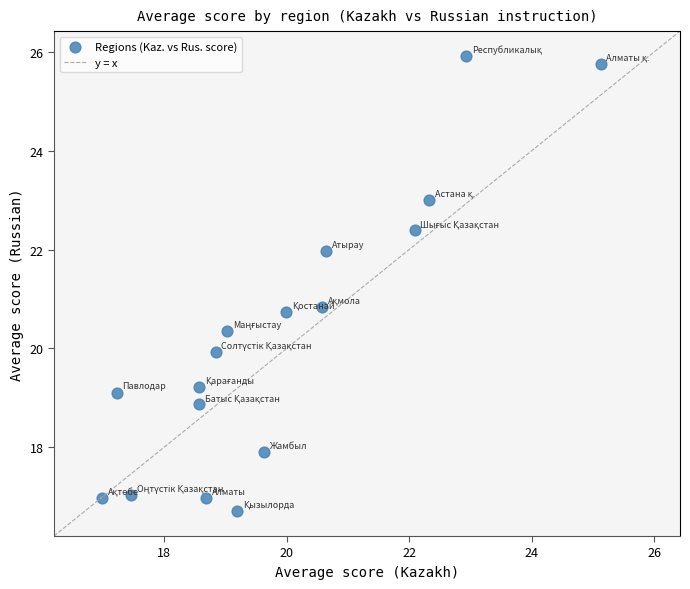

What is the range of X values (max minus min)?

8.1